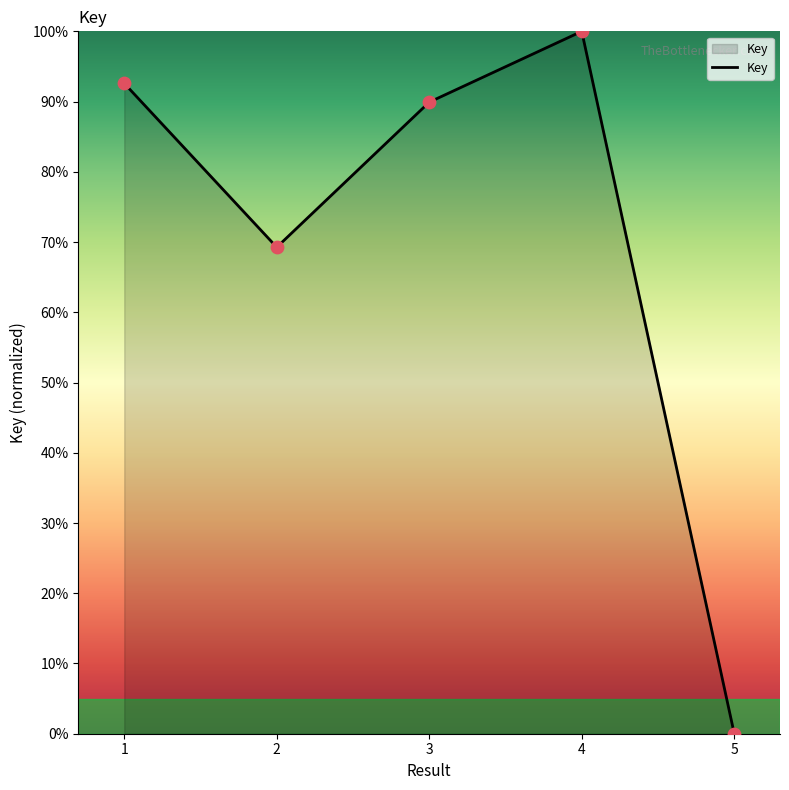

What is the ratio of the value at 4 to the value at 2?

1.4